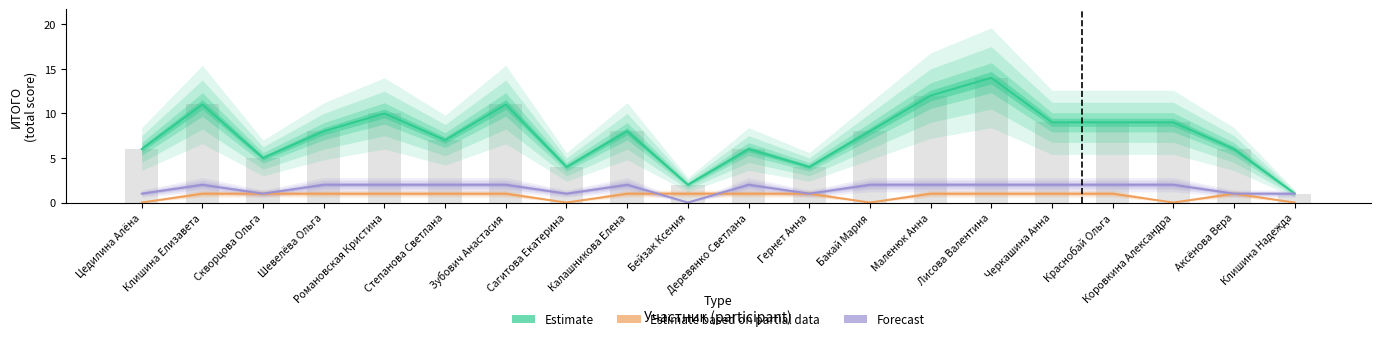

How many distinct data groups are displayed?

3